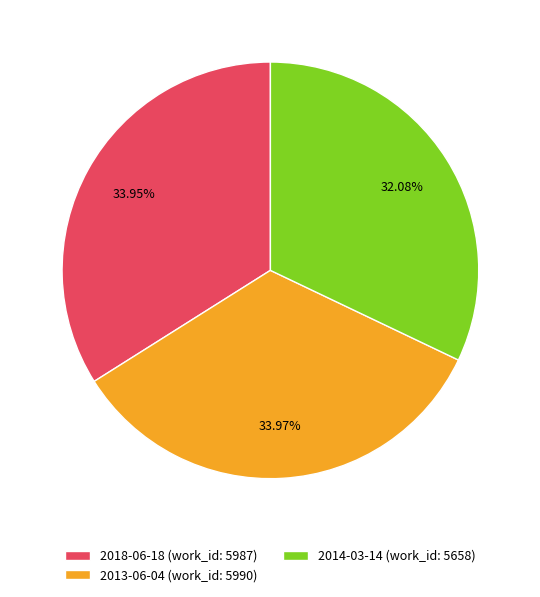

Is there any slice that represents more than half of the pie?

No